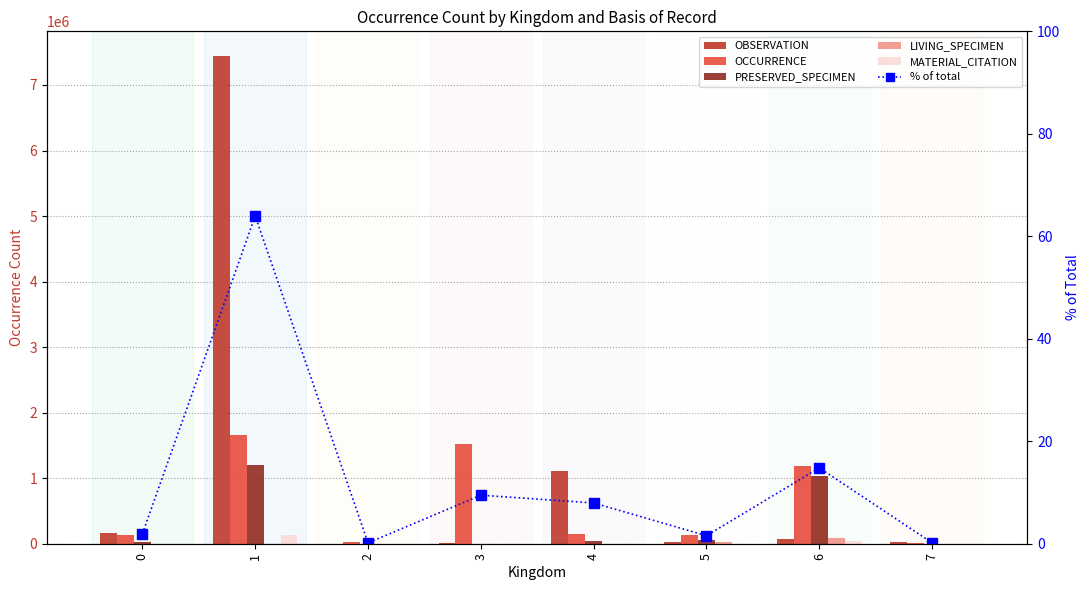

What is the total value across all series at 7?

27162.2